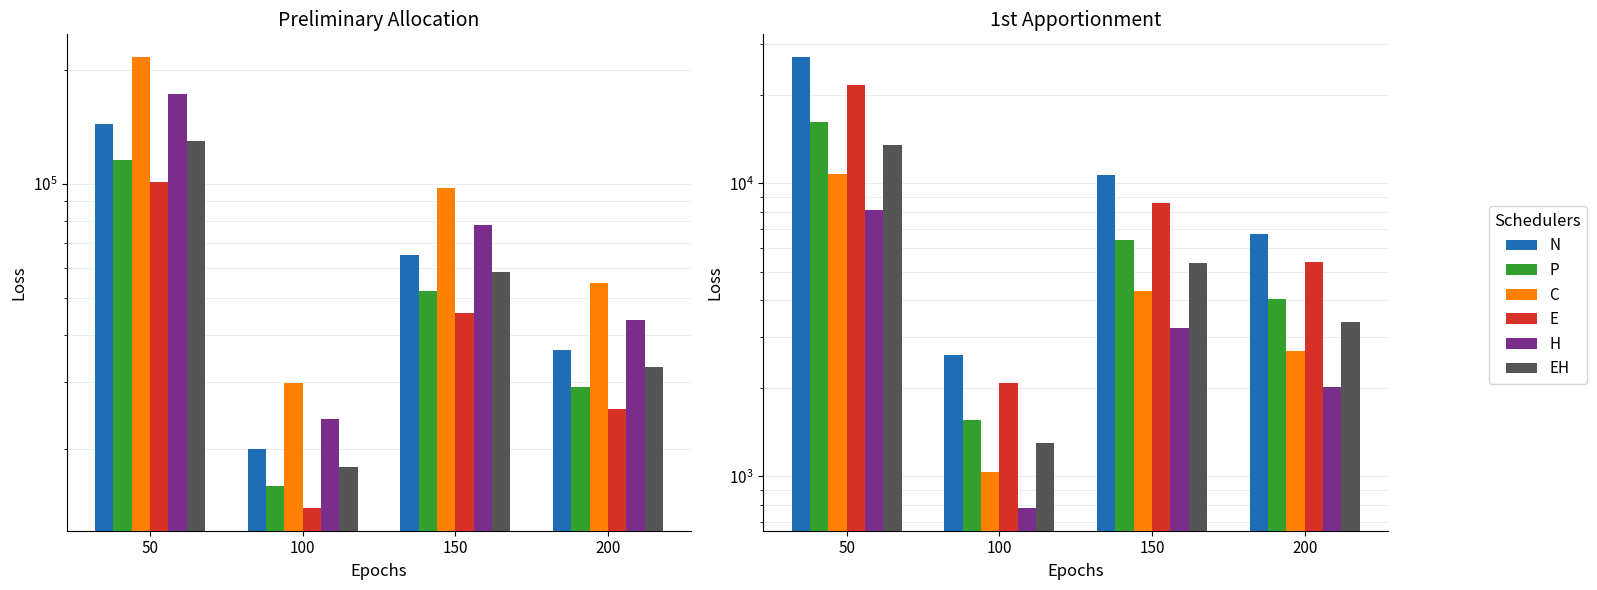

What is the average value of the P series?

7052.9